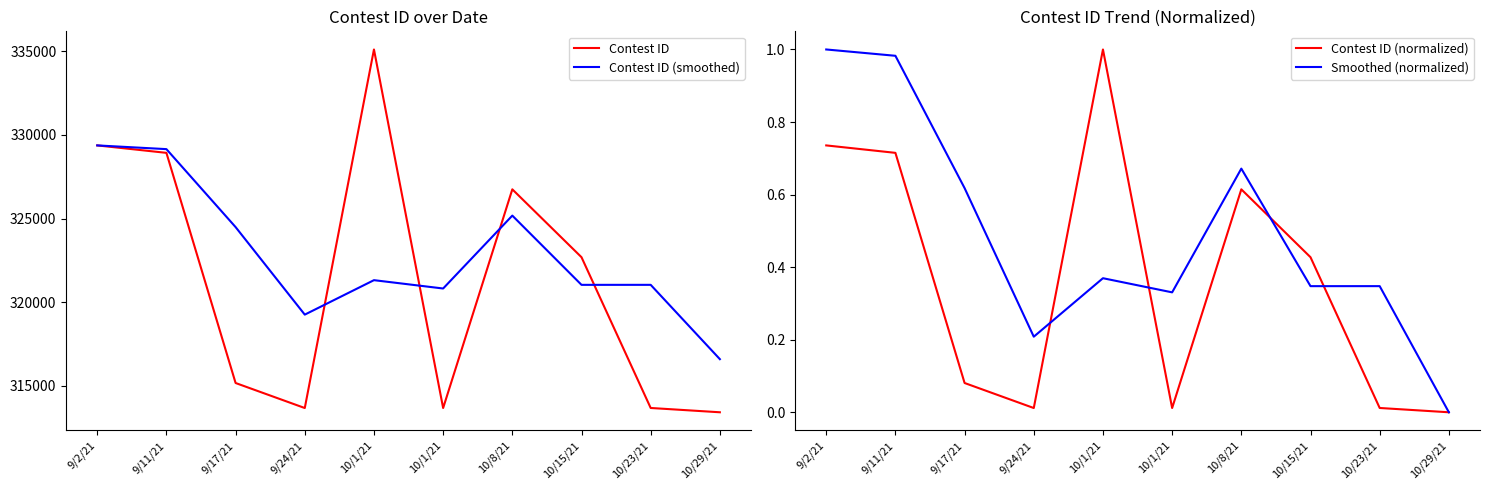

True or false: Contest ID (normalized) and Contest ID intersect in this chart.

False